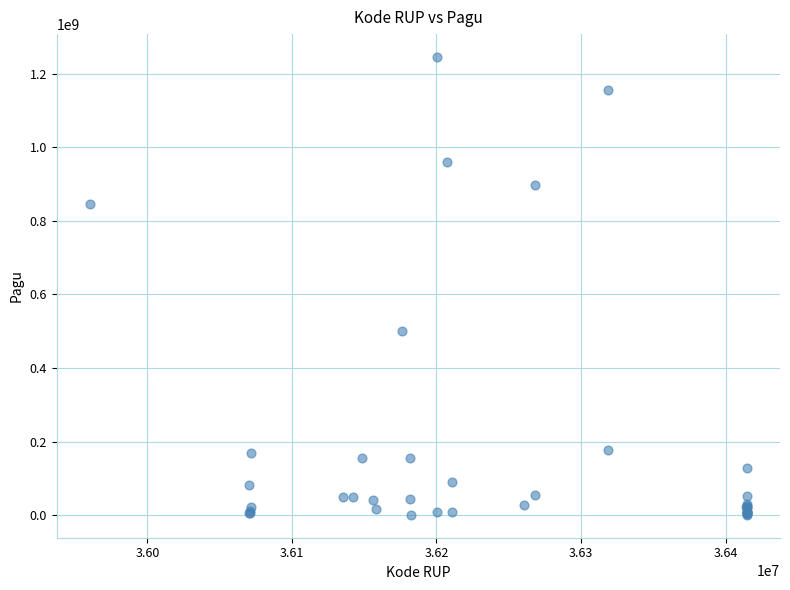

What Y value in the scatter plot is closest to 622840000?

499932000